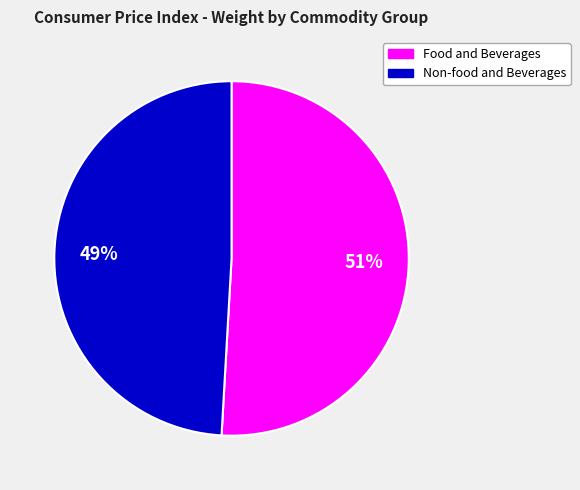

Count the number of slices in the pie.

2